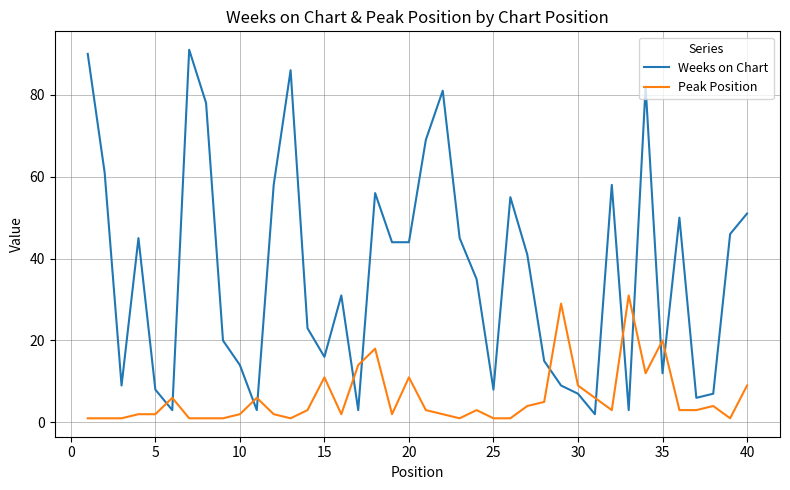

Which series has the widest spread of values?

Weeks on Chart